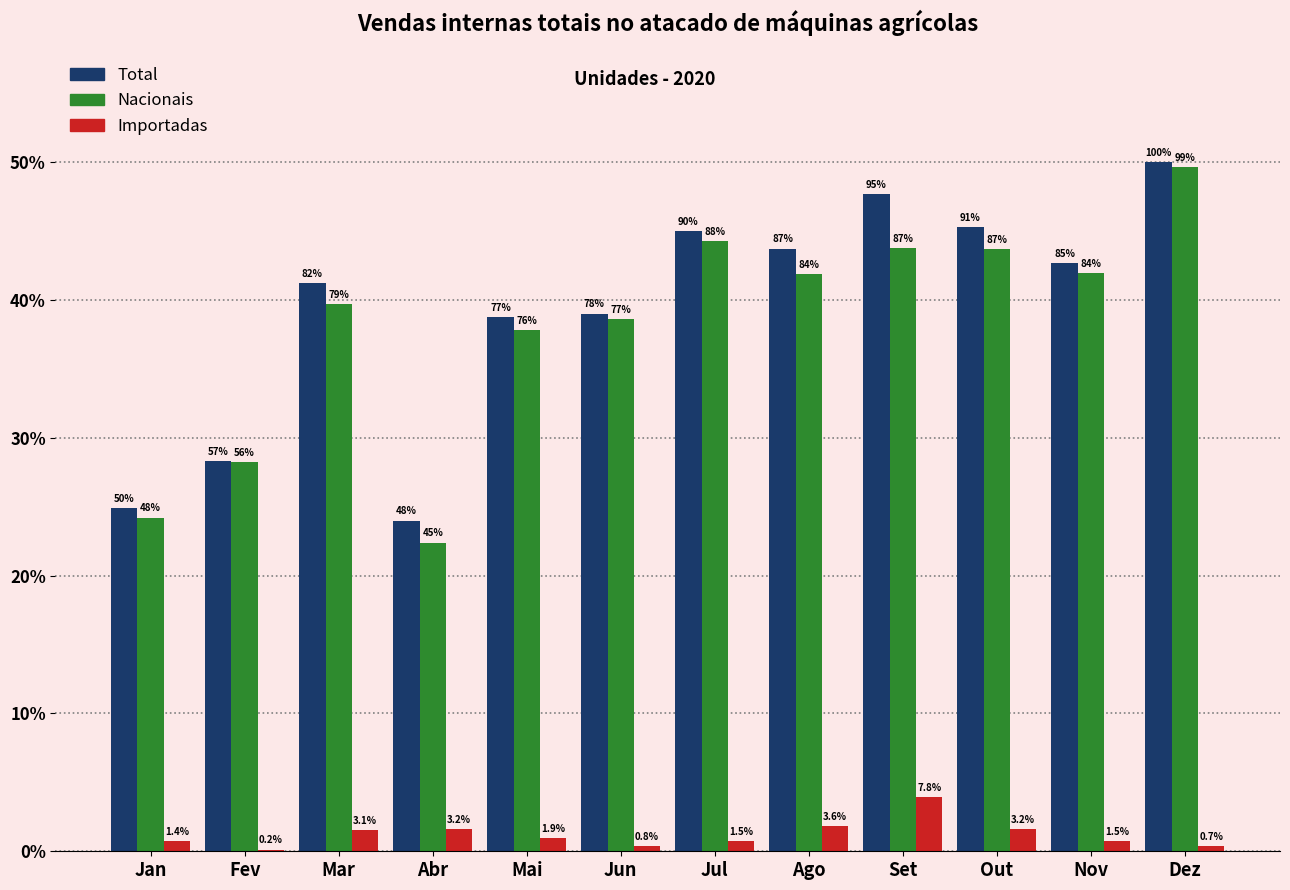

What are all the series names shown in the legend?

Total, Nacionais, Importadas